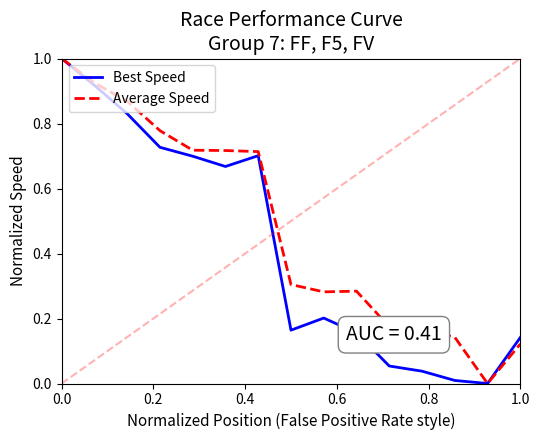

Which series has the largest total across all categories?

Average Speed